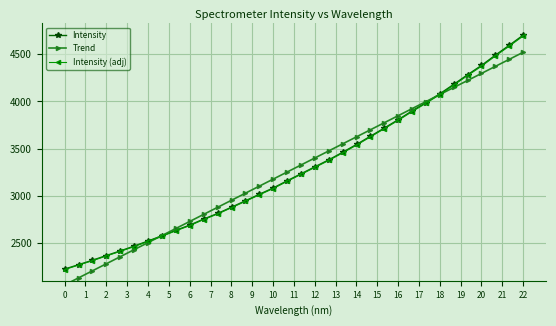

What is the difference between the Intensity values at 18 and 22?

622.9